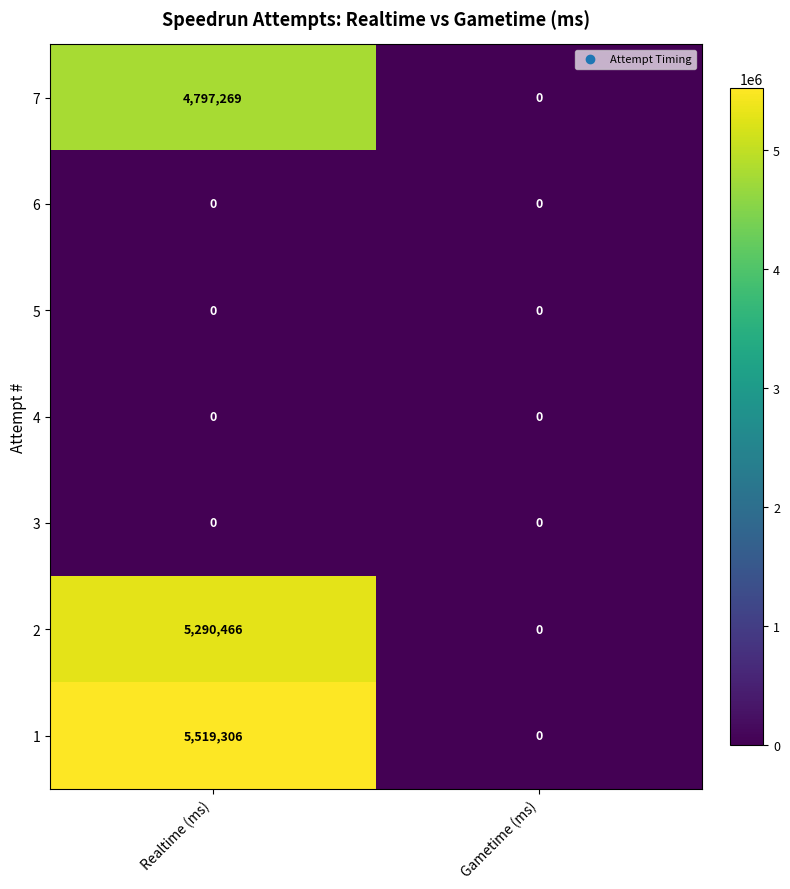

Reading left to right, extract all data points from this chart.

7: 4797269	0
6: 0	0
5: 0	0
4: 0	0
3: 0	0
2: 5290466	0
1: 5519306	0